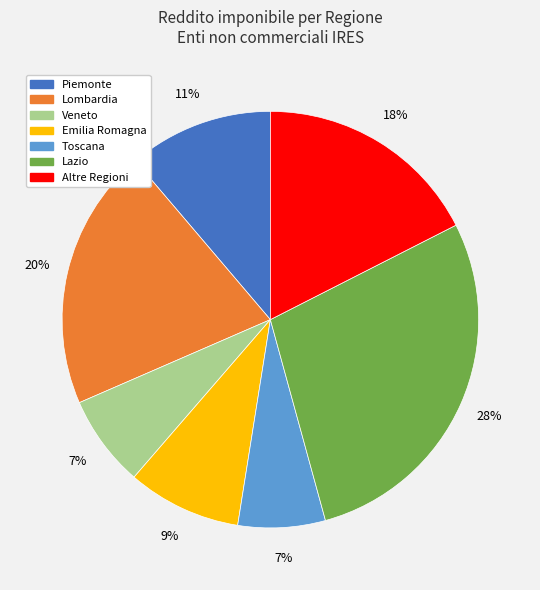

How many slices are in this pie chart?

7